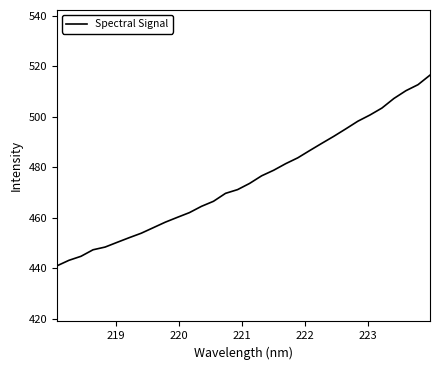

What is the difference between the second highest and second lowest values?

69.6